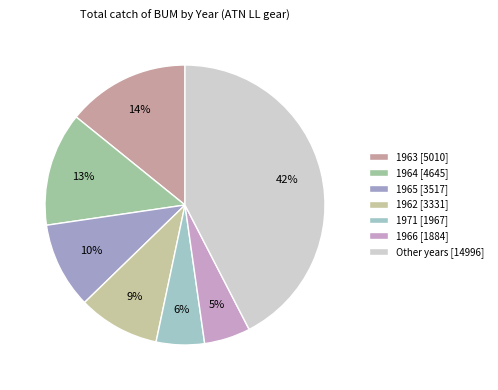

How many segments does this pie chart have?

7